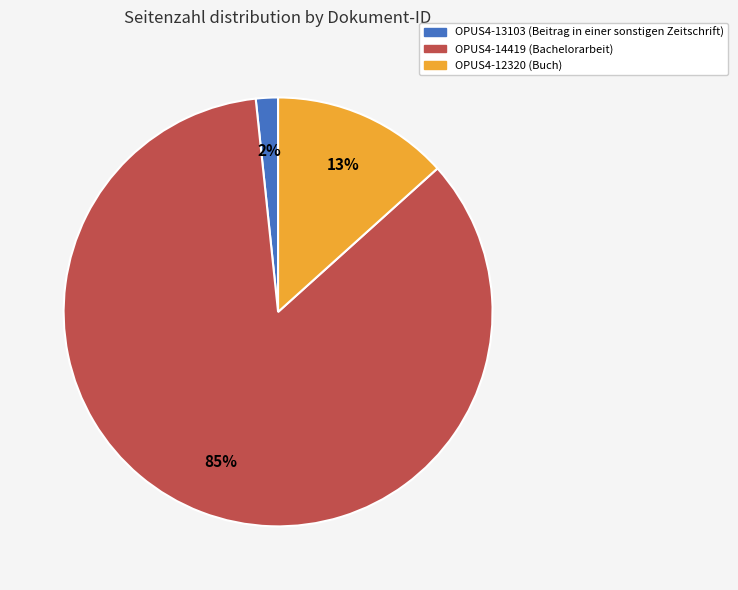

To the nearest percent, what is the average slice percentage?

33%